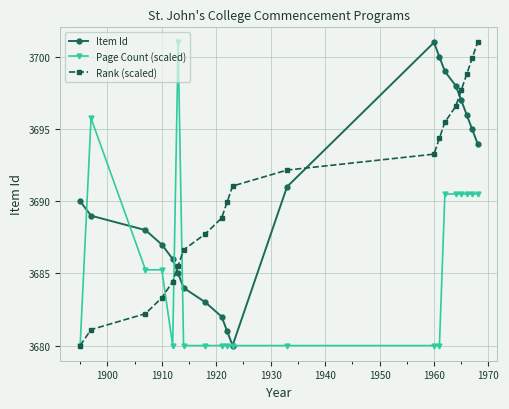

What is the maximum value for Page Count (scaled)?

3701.0